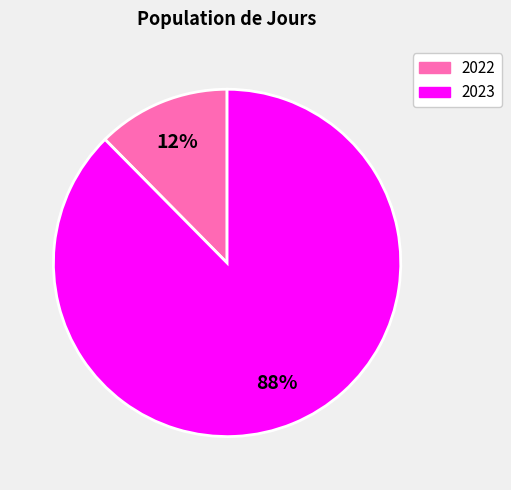

How many segments does this pie chart have?

2